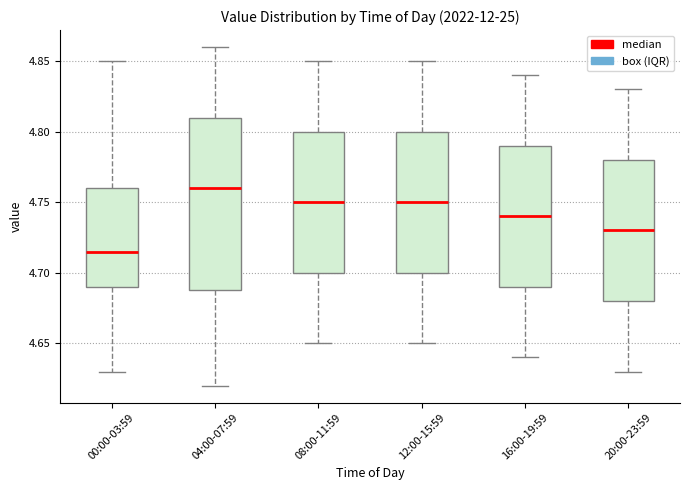

Reading left to right, transcribe this box plot: for each box, give where its median line is, the range the box spans, and where its two whiskers end, as read against the y-axis. The values are not printed on the chart, so give them approximately, as read against the axis.

00:00-03:59: median 4.715, box 4.690 to 4.760, whiskers 4.630 to 4.850
04:00-07:59: median 4.760, box 4.690 to 4.810, whiskers 4.620 to 4.860
08:00-11:59: median 4.750, box 4.700 to 4.800, whiskers 4.650 to 4.850
12:00-15:59: median 4.750, box 4.700 to 4.800, whiskers 4.650 to 4.850
16:00-19:59: median 4.740, box 4.690 to 4.790, whiskers 4.640 to 4.840
20:00-23:59: median 4.730, box 4.680 to 4.780, whiskers 4.630 to 4.830